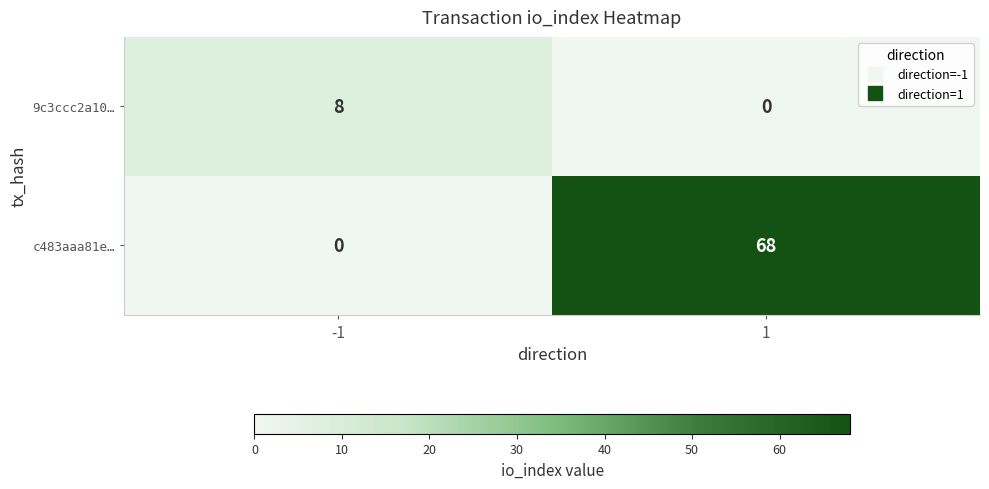

List the series in order of their overall mean, lowest first.

9c3ccc2a10…, c483aaa81e…